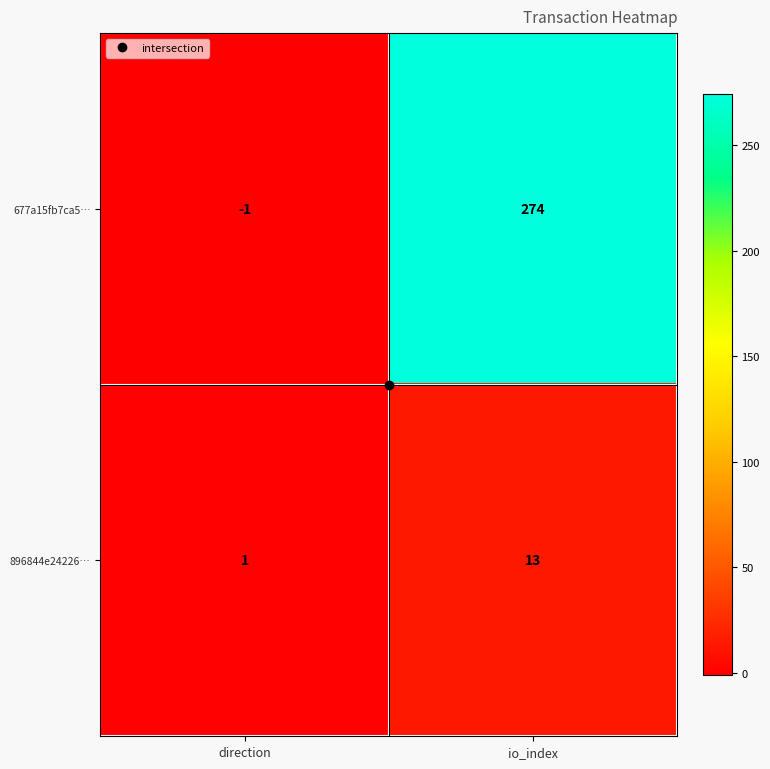

What is the maximum value shown in the chart?

274